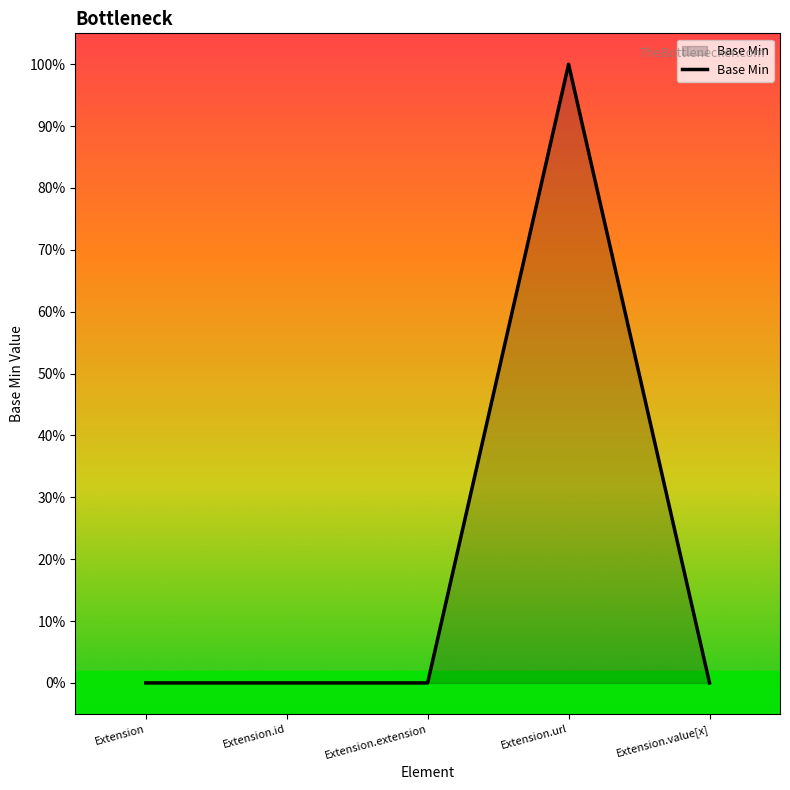

What is the difference between the maximum and minimum values?

1